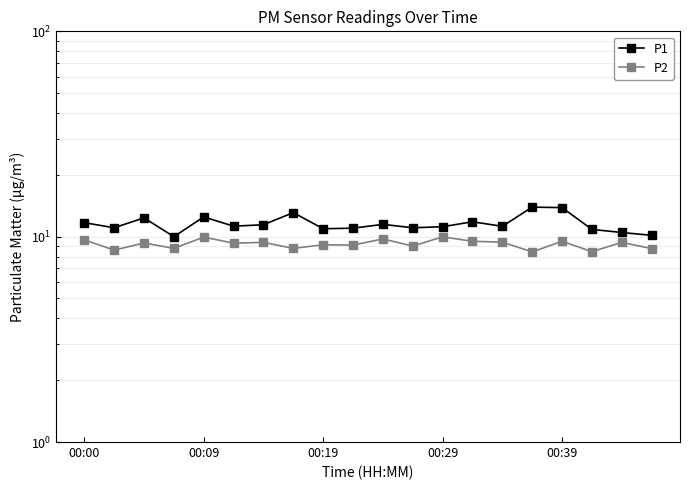

Which series has the largest range (max minus min)?

P1